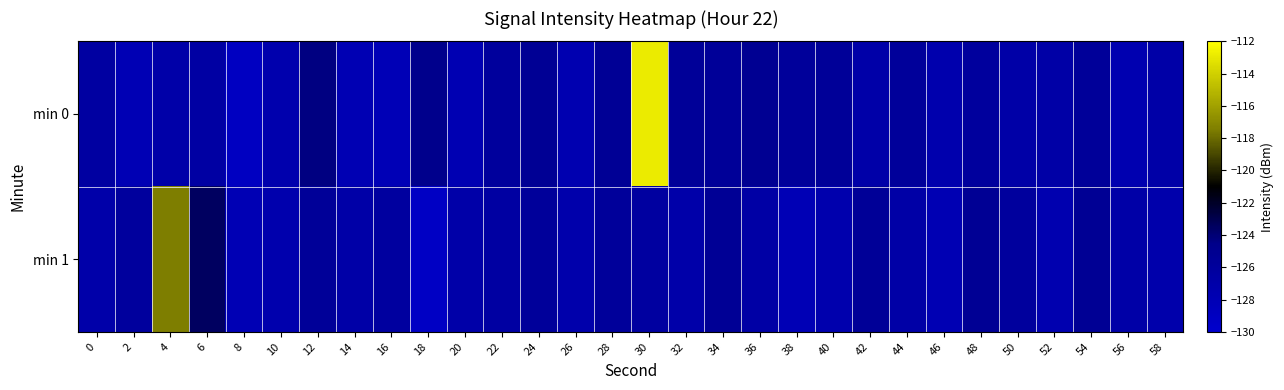

Between 4 and 56, which series saw the biggest shift?

min 1